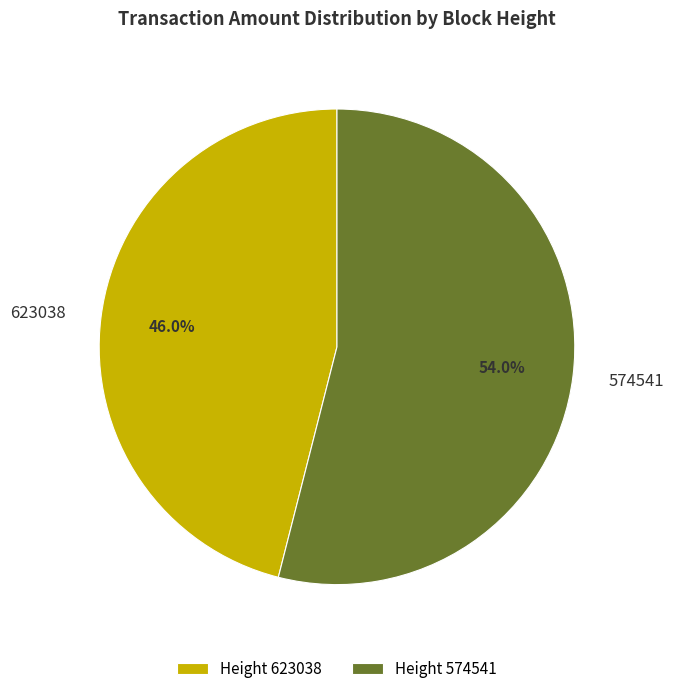

Which slice is the smallest?

623038